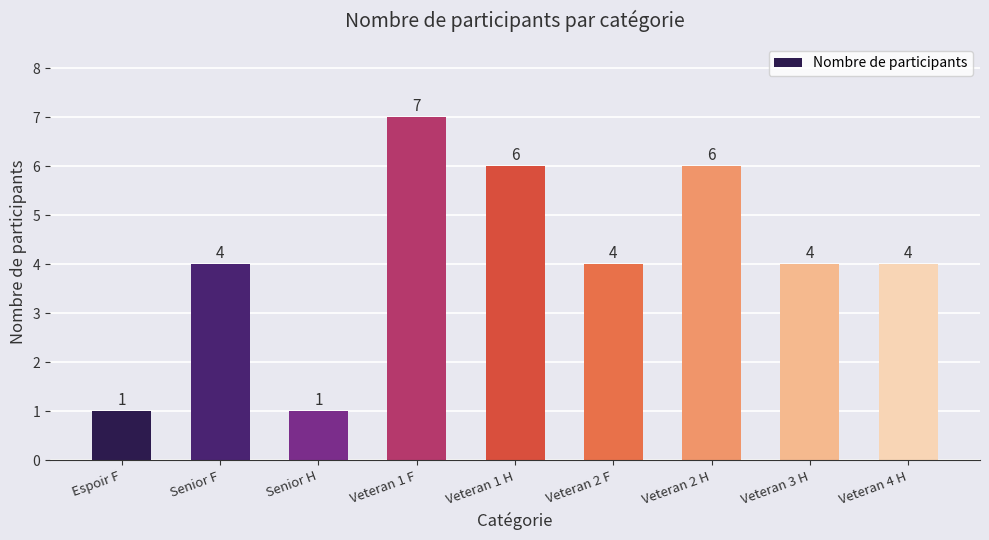

What is the difference between the values at Veteran 1 F and Veteran 1 H?

1